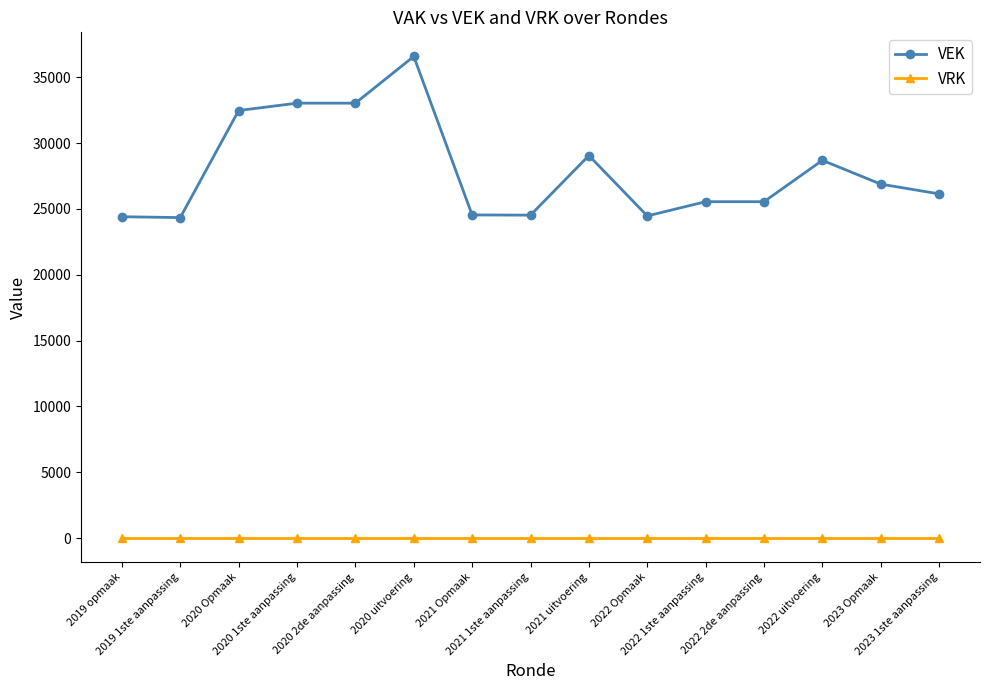

True or false: VRK and VEK cross at least once.

False